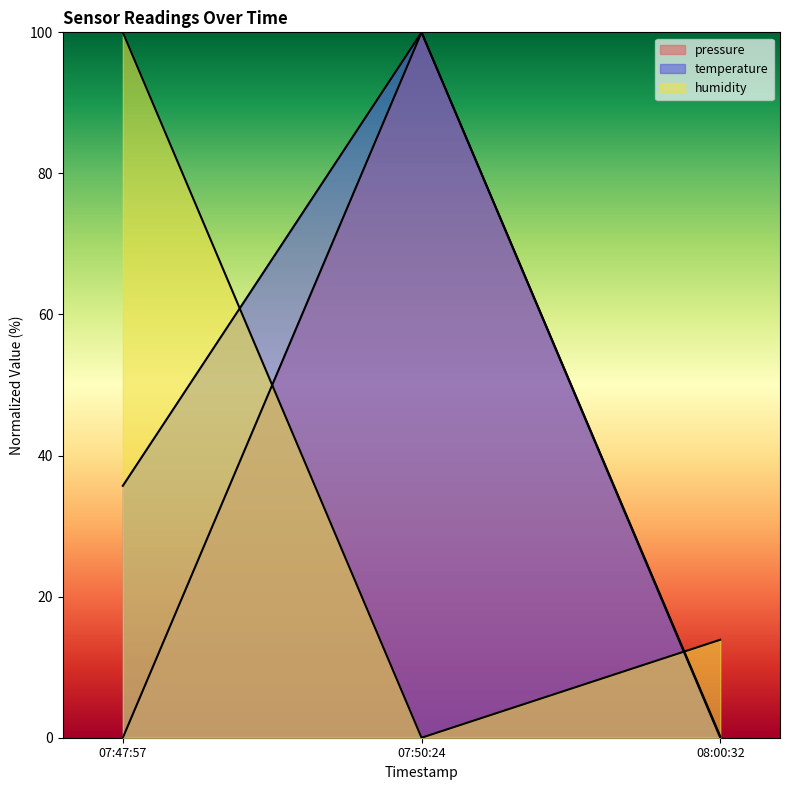

Does the chart display data point markers on the line(s)?

No